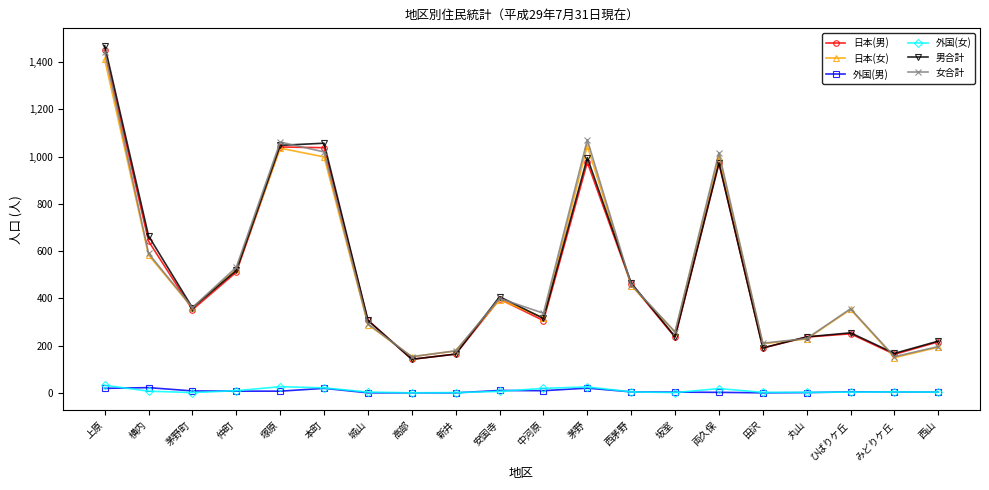

What is the value of the 日本(女) point at the 8th from the left?

153